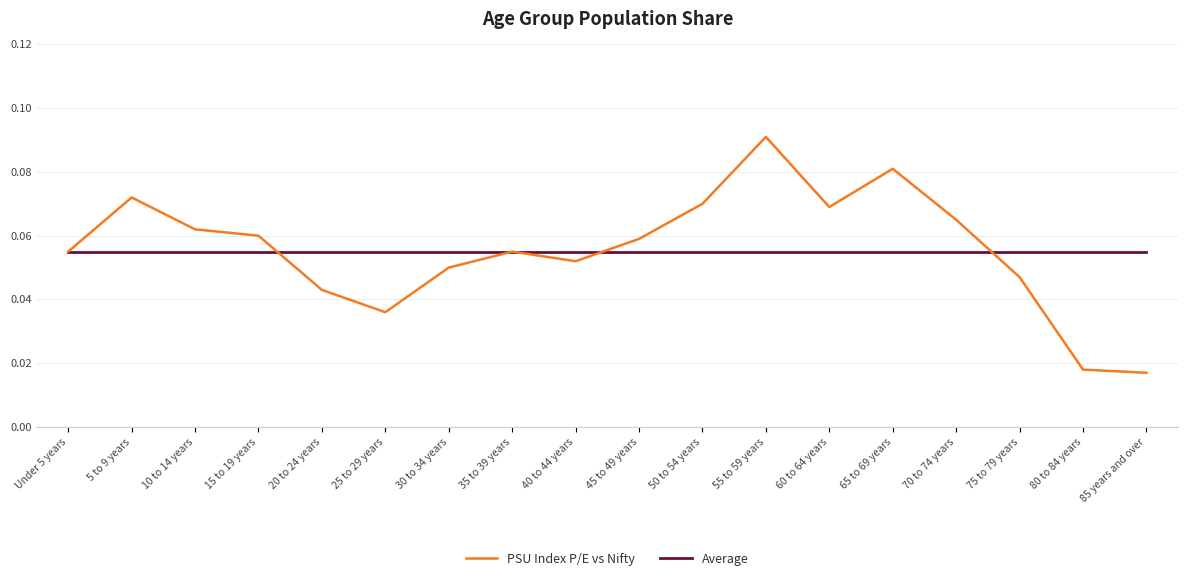

Is the value of PSU Index P/E vs Nifty at 65 to 69 years greater than the value of Average at 55 to 59 years?

Yes